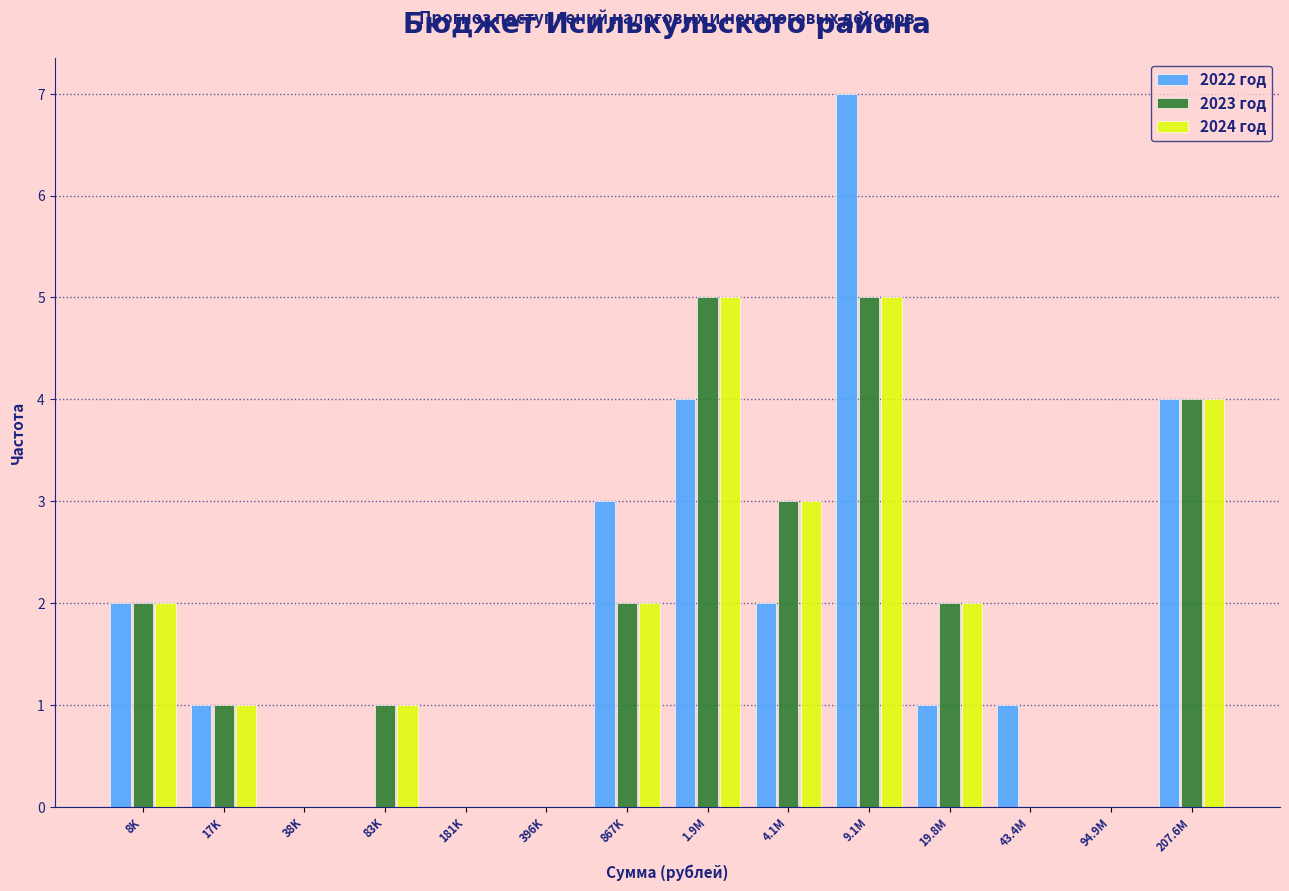

Is it true that 2023 год equals 0 at 94.9M?

True